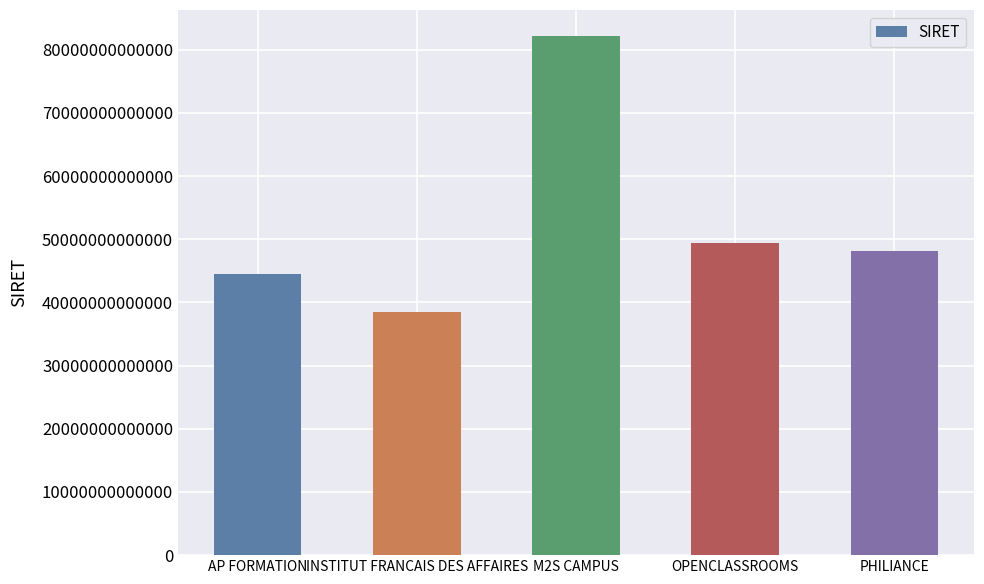

What is the difference between the values at INSTITUT FRANCAIS DES AFFAIRES and M2S CAMPUS?

43694084099988